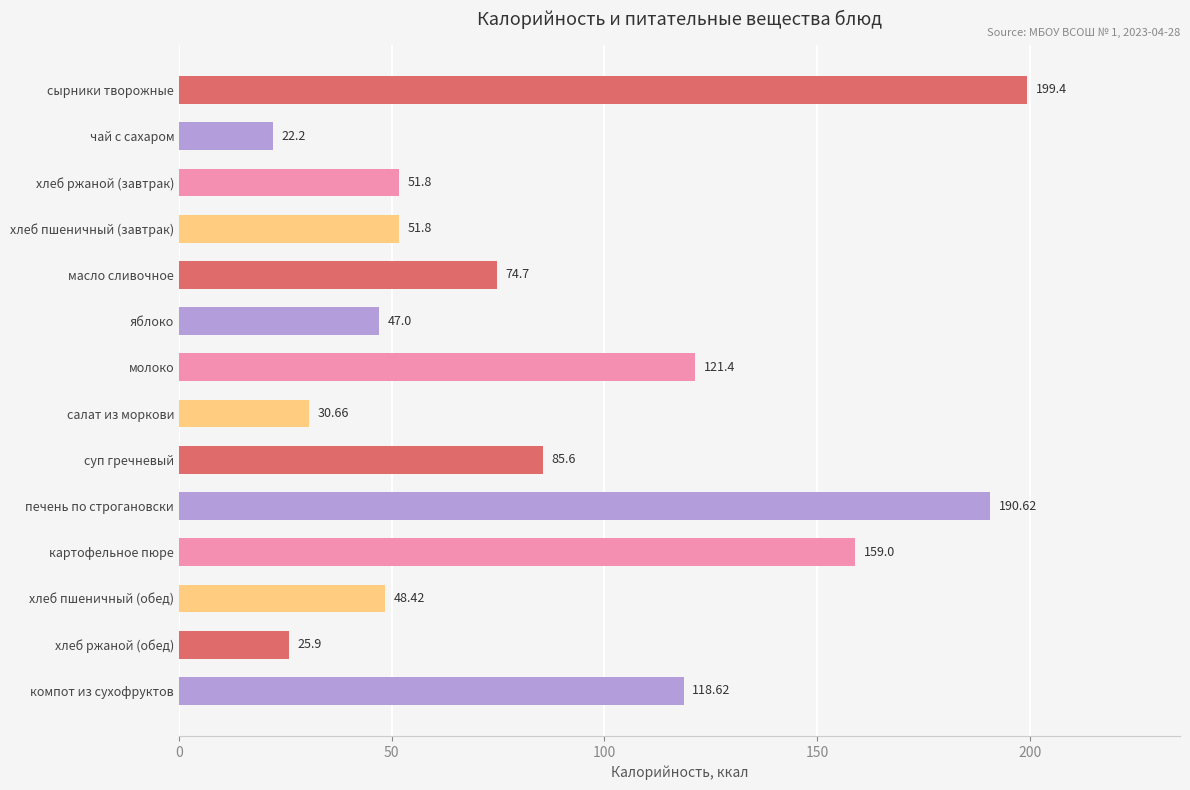

Where is the data nearest to the value 110?

компот из сухофруктов